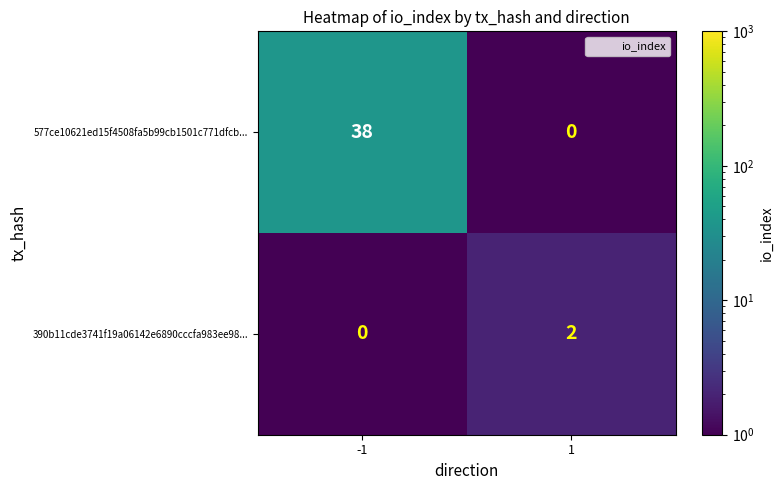

Reading right to left, list all the values displayed in this chart.

577ce10621ed15f4508fa5b99cb1501c771dfcb...: 1=0	-1=38
390b11cde3741f19a06142e6890cccfa983ee98...: 1=2	-1=0